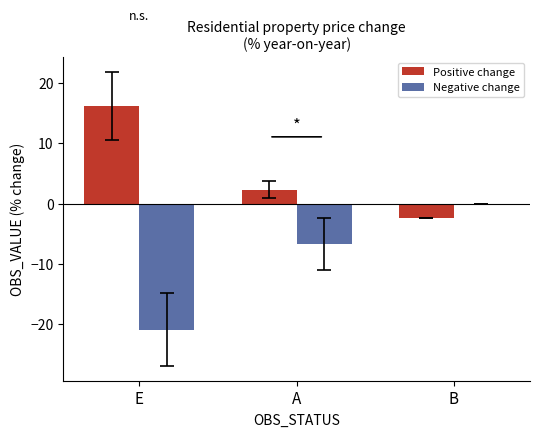

How many groups of bars are there?

3